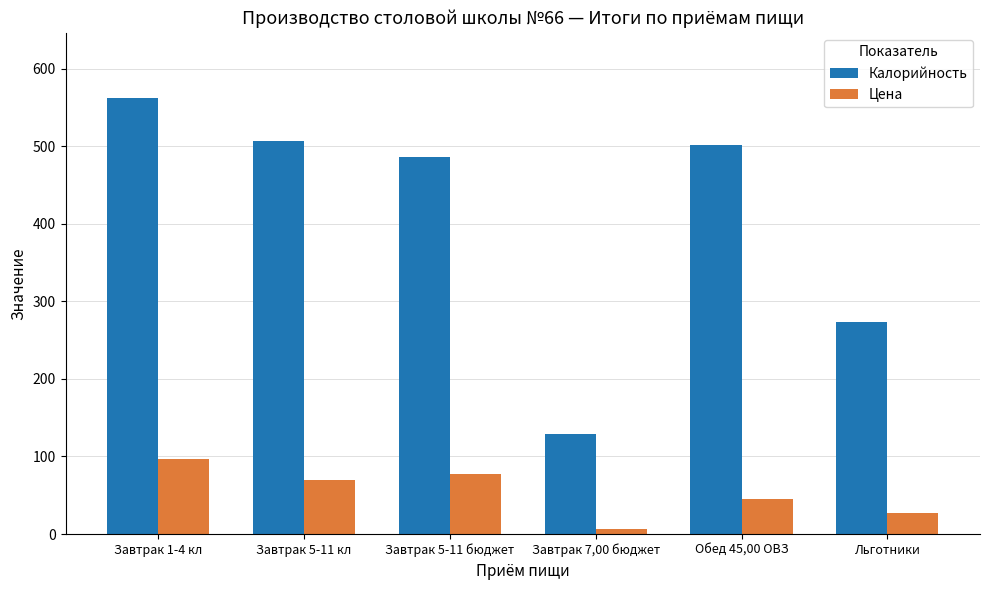

Does the chart contain stacked bars?

No